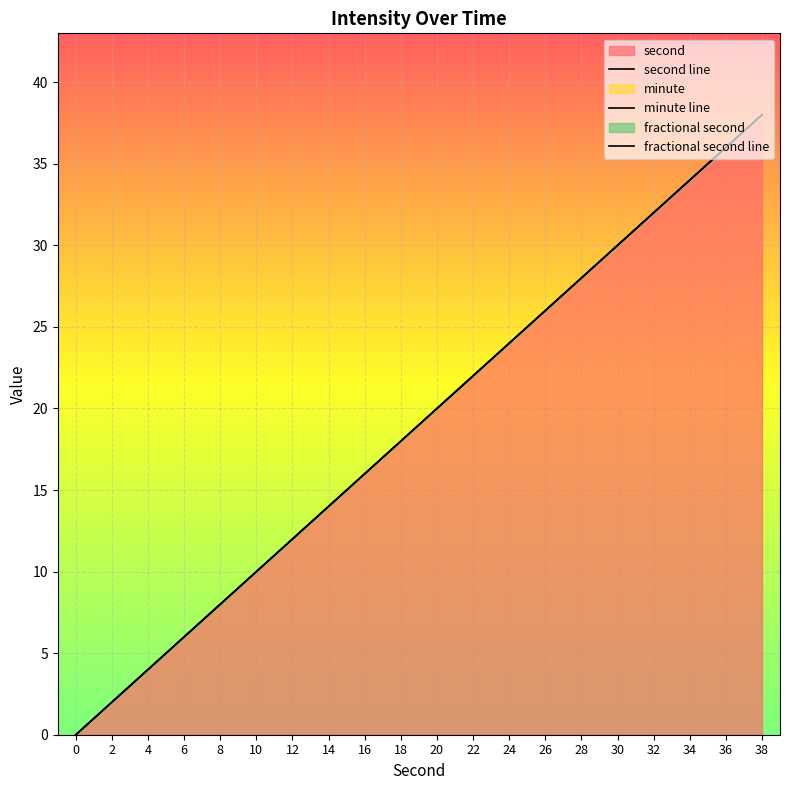

At 14, list the series in order from smallest to largest.

second line, minute line, fractional second line